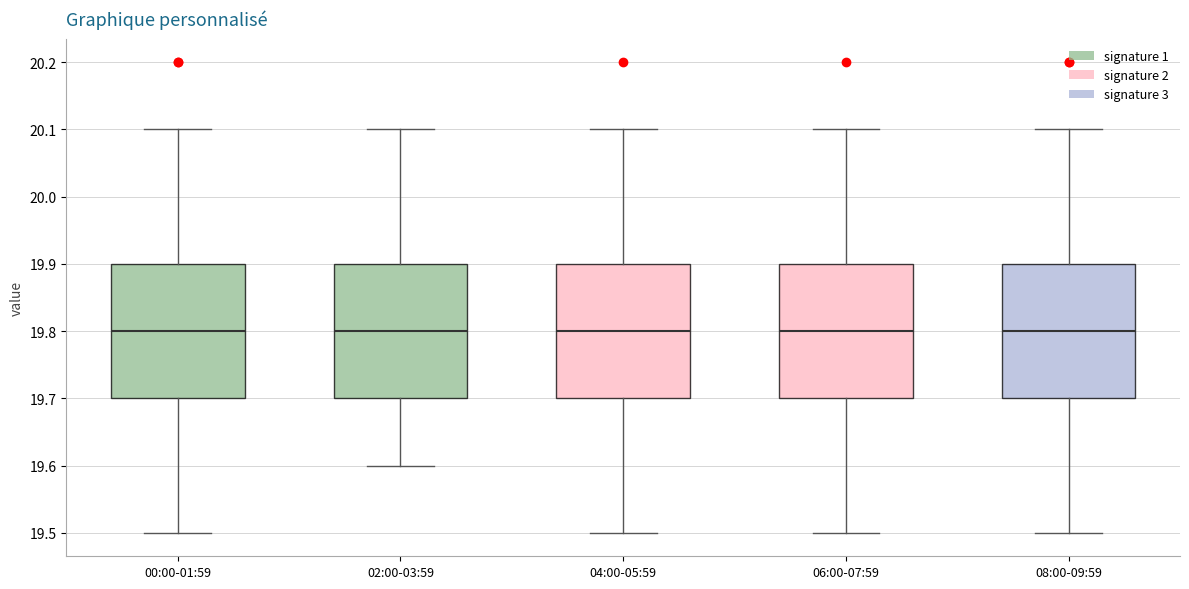

Reading left to right, transcribe this box plot: for each box, give where its median line is, the range the box spans, and where its two whiskers end, as read against the y-axis. The values are not printed on the chart, so give them approximately, as read against the axis.

00:00-01:59: median 19.8, box 19.7 to 19.9, whiskers 19.5 to 20.1
02:00-03:59: median 19.8, box 19.7 to 19.9, whiskers 19.6 to 20.1
04:00-05:59: median 19.8, box 19.7 to 19.9, whiskers 19.5 to 20.1
06:00-07:59: median 19.8, box 19.7 to 19.9, whiskers 19.5 to 20.1
08:00-09:59: median 19.8, box 19.7 to 19.9, whiskers 19.5 to 20.1